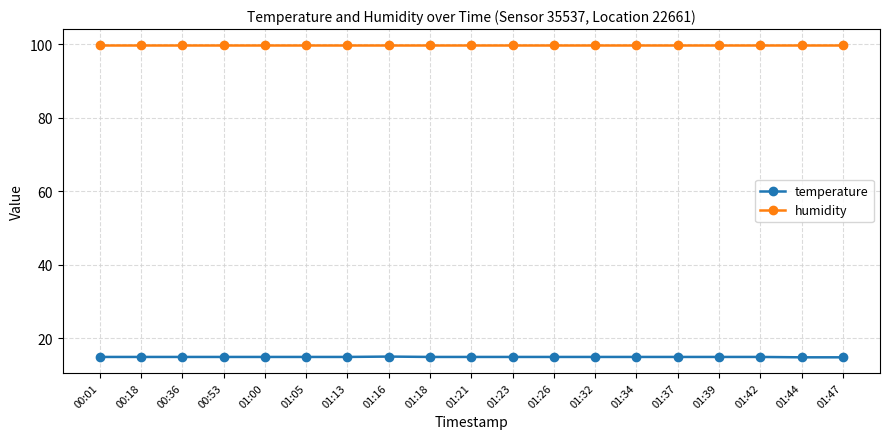

What is the spread (max minus min) of values at 01:05?

85.0